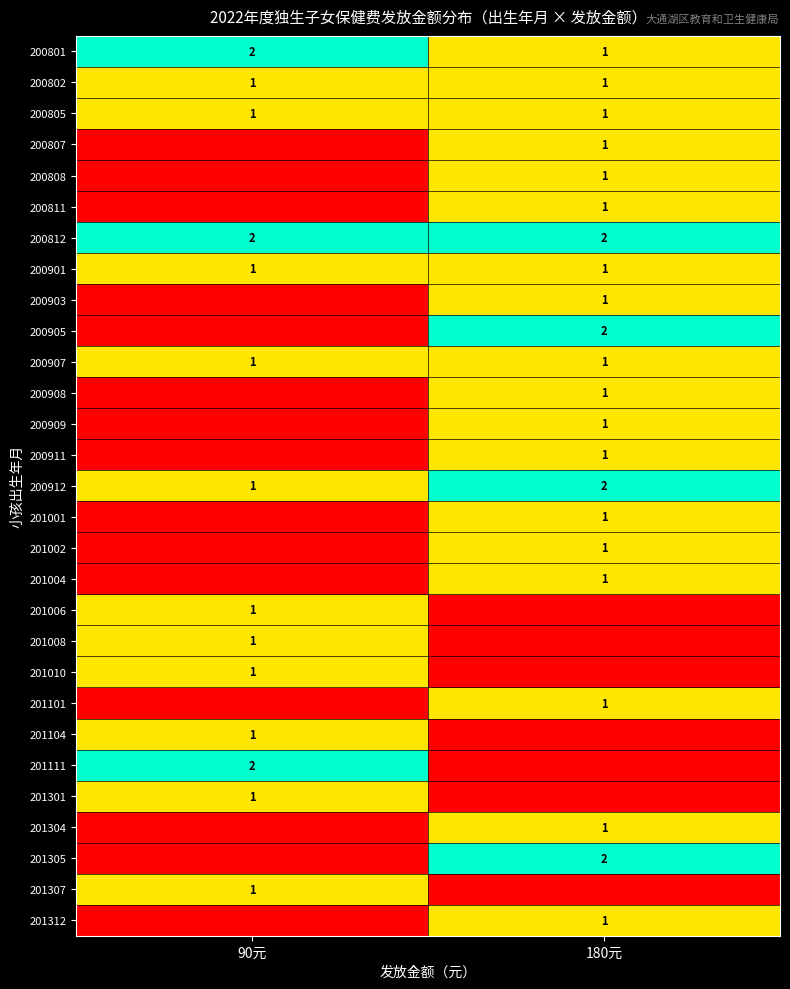

What is the sum of all 200801 values?

3